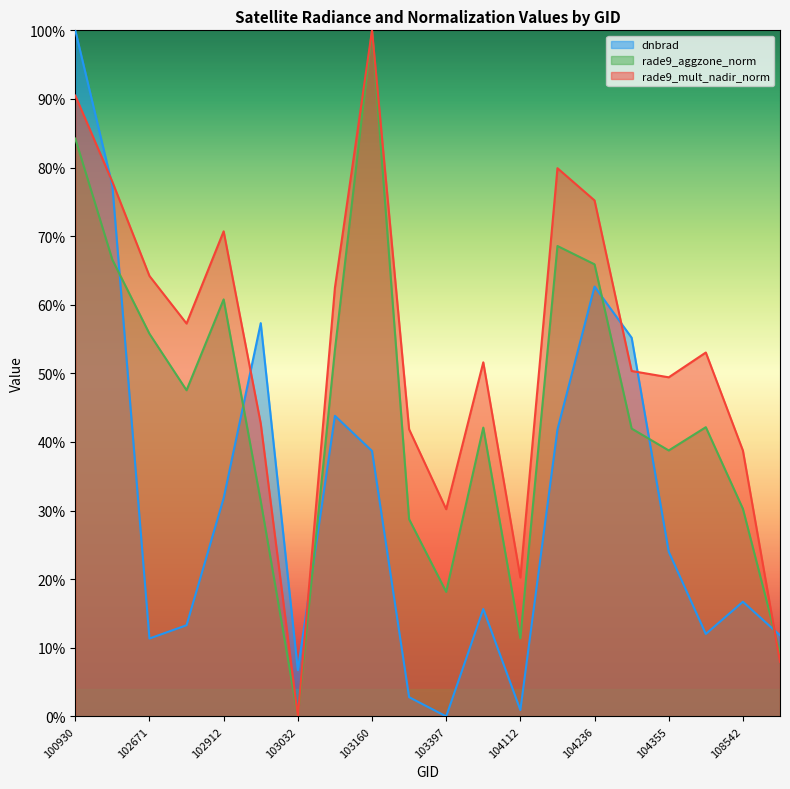

Reading left to right, extract all data points from this chart.

dnbrad: 100930=1.0	102421=0.8	102671=0.1	102792=0.1	102912=0.3	102920=0.6	103032=0.1	103040=0.4	103160=0.4	103279=0.0	103397=0.0	103761=0.2	104112=0.0	104229=0.4	104236=0.6	104346=0.6	104355=0.2	108015=0.1	108542=0.2	108715=0.1
rade9_aggzone_norm: 100930=0.8	102421=0.7	102671=0.6	102792=0.5	102912=0.6	102920=0.3	103032=0.0	103040=0.5	103160=1.0	103279=0.3	103397=0.2	103761=0.4	104112=0.1	104229=0.7	104236=0.7	104346=0.4	104355=0.4	108015=0.4	108542=0.3	108715=0.1
rade9_mult_nadir_norm: 100930=0.9	102421=0.8	102671=0.6	102792=0.6	102912=0.7	102920=0.4	103032=0.0	103040=0.6	103160=1.0	103279=0.4	103397=0.3	103761=0.5	104112=0.2	104229=0.8	104236=0.8	104346=0.5	104355=0.5	108015=0.5	108542=0.4	108715=0.1